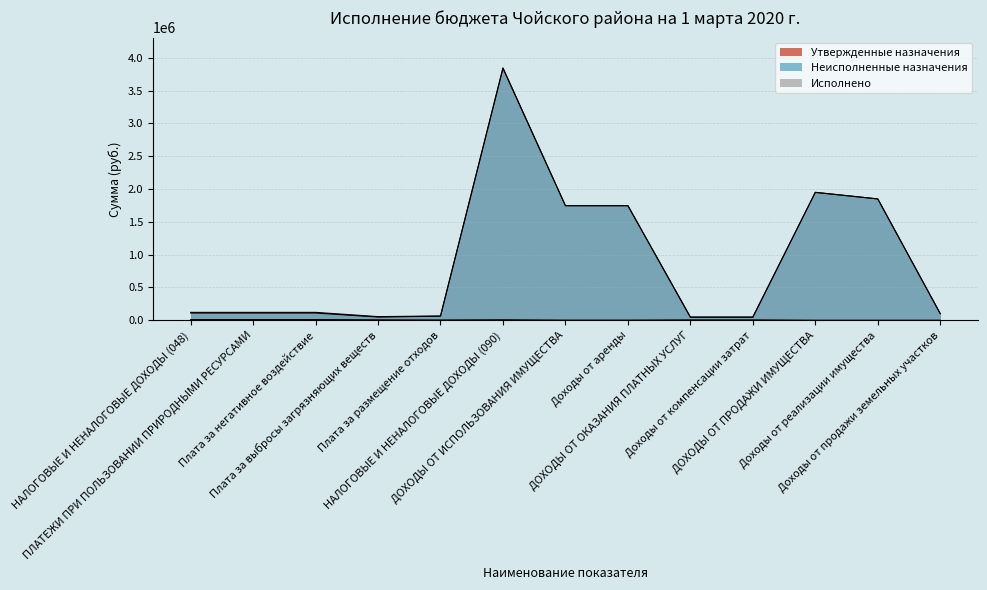

What is the label of the 3rd point from the left?

Плата за негативное воздействие